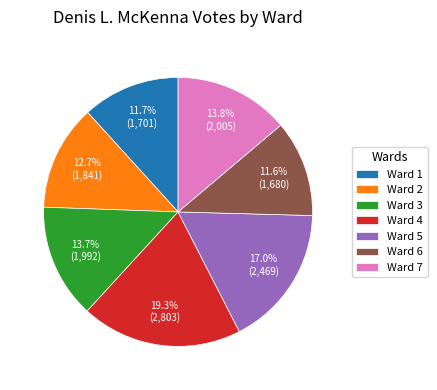

What percentage is the Ward 2 slice, to the nearest percent?

13%